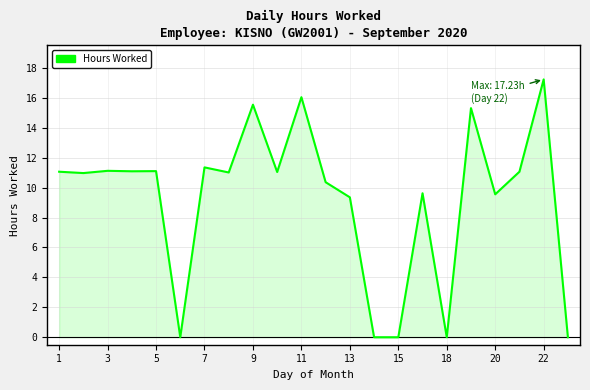

What is the difference between the maximum and minimum values?

17.2